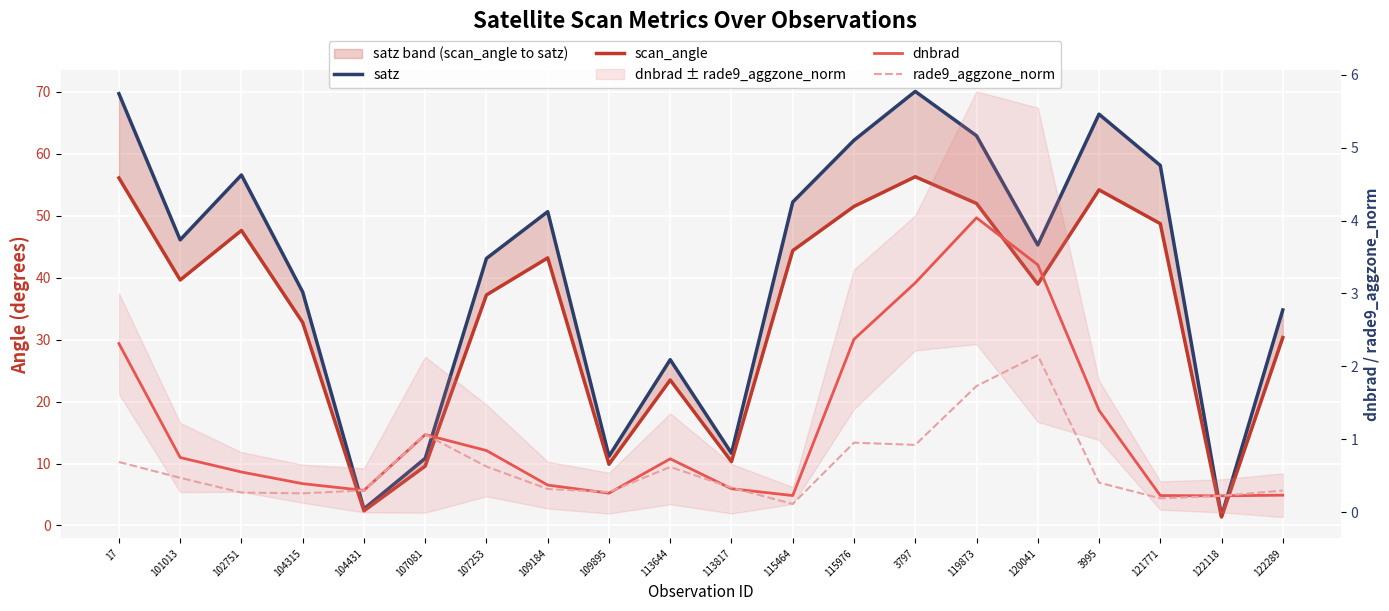

What is the greatest value displayed?

70.1